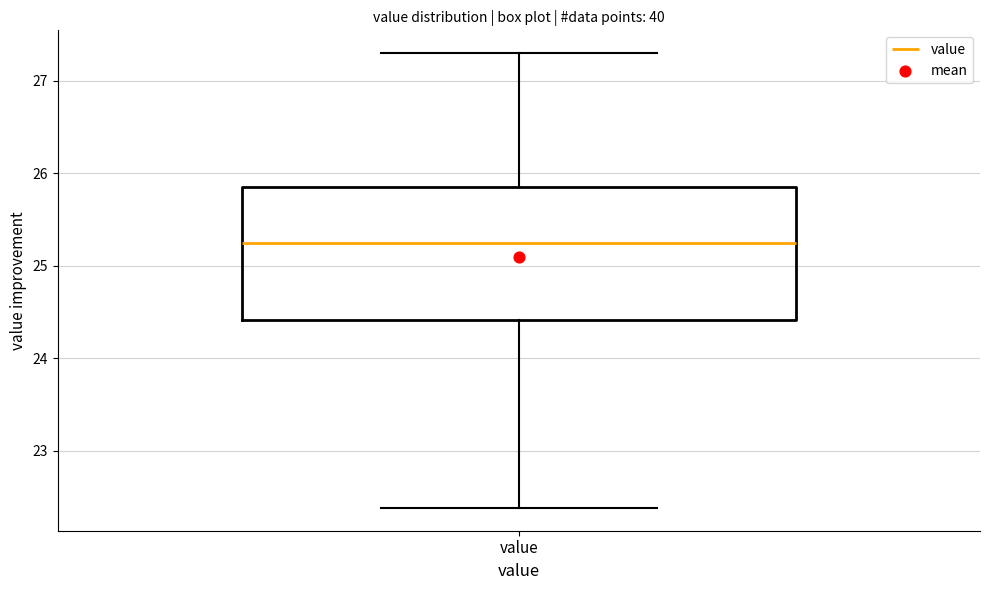

Read this box plot against the y-axis: the position of the median line, the range covered by the box, and the ends of both whiskers. The values are not printed on the chart, so give them approximately, as read against the axis.

median 25.3, box 24.4 to 25.8, whiskers 22.4 to 27.3